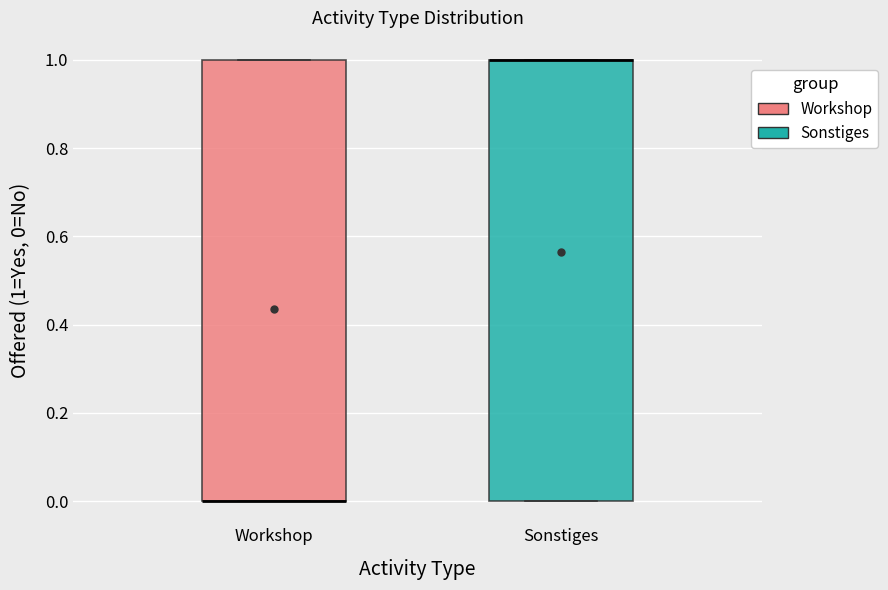

Reading left to right, transcribe this box plot: for each box, give where its median line is, the range the box spans, and where its two whiskers end, as read against the y-axis. The values are not printed on the chart, so give them approximately, as read against the axis.

Workshop: median 0 (drawn on the box's lower edge), box 0 to 1, whiskers 0 to 1
Sonstiges: median 1 (drawn on the box's upper edge), box 0 to 1, whiskers 0 to 1